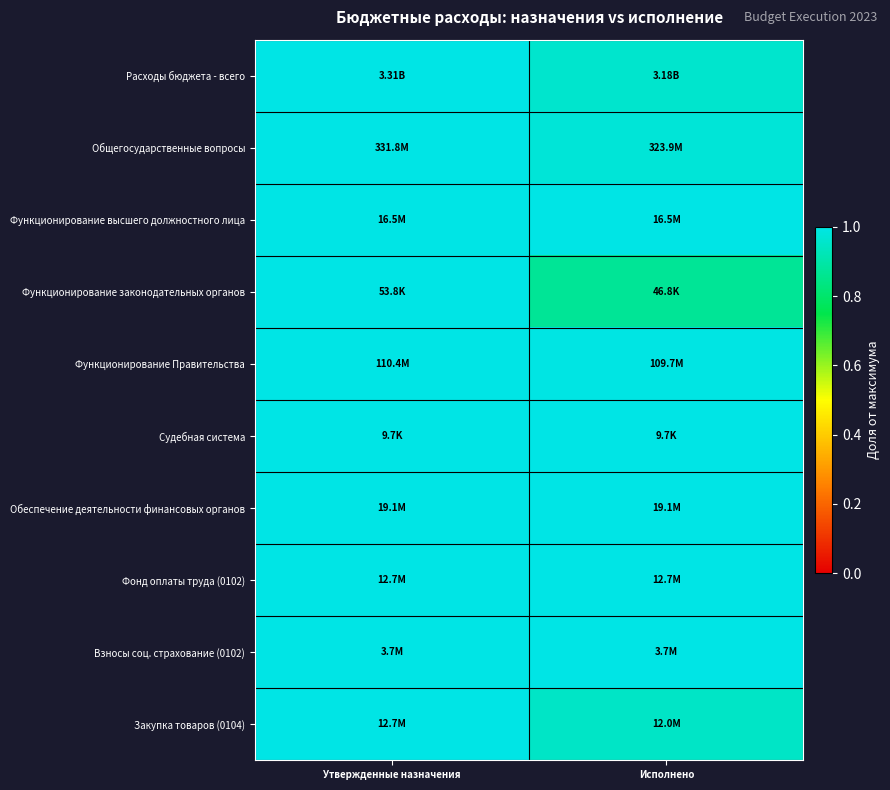

Reading right to left, transcribe all the data shown in this chart.

Расходы бюджета - всего: Исполнено=1.0	Утвержденные назначения=1.0
Общегосударственные вопросы: Исполнено=1.0	Утвержденные назначения=1.0
Функционирование высшего должностного лица: Исполнено=1.0	Утвержденные назначения=1.0
Функционирование законодательных органов: Исполнено=0.9	Утвержденные назначения=1.0
Функционирование Правительства: Исполнено=1.0	Утвержденные назначения=1.0
Судебная система: Исполнено=1.0	Утвержденные назначения=1.0
Обеспечение деятельности финансовых органов: Исполнено=1.0	Утвержденные назначения=1.0
Фонд оплаты труда (0102): Исполнено=1.0	Утвержденные назначения=1.0
Взносы соц. страхование (0102): Исполнено=1.0	Утвержденные назначения=1.0
Закупка товаров (0104): Исполнено=0.9	Утвержденные назначения=1.0